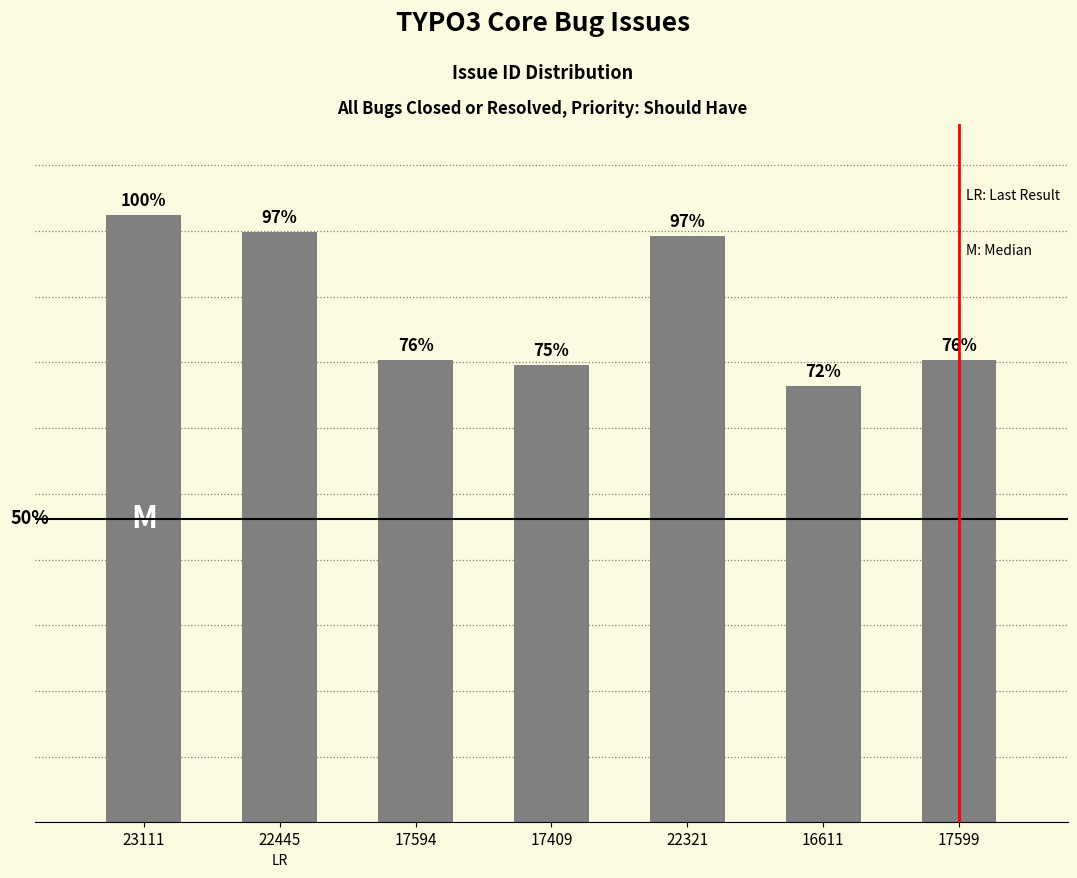

Are the bars horizontal?

No